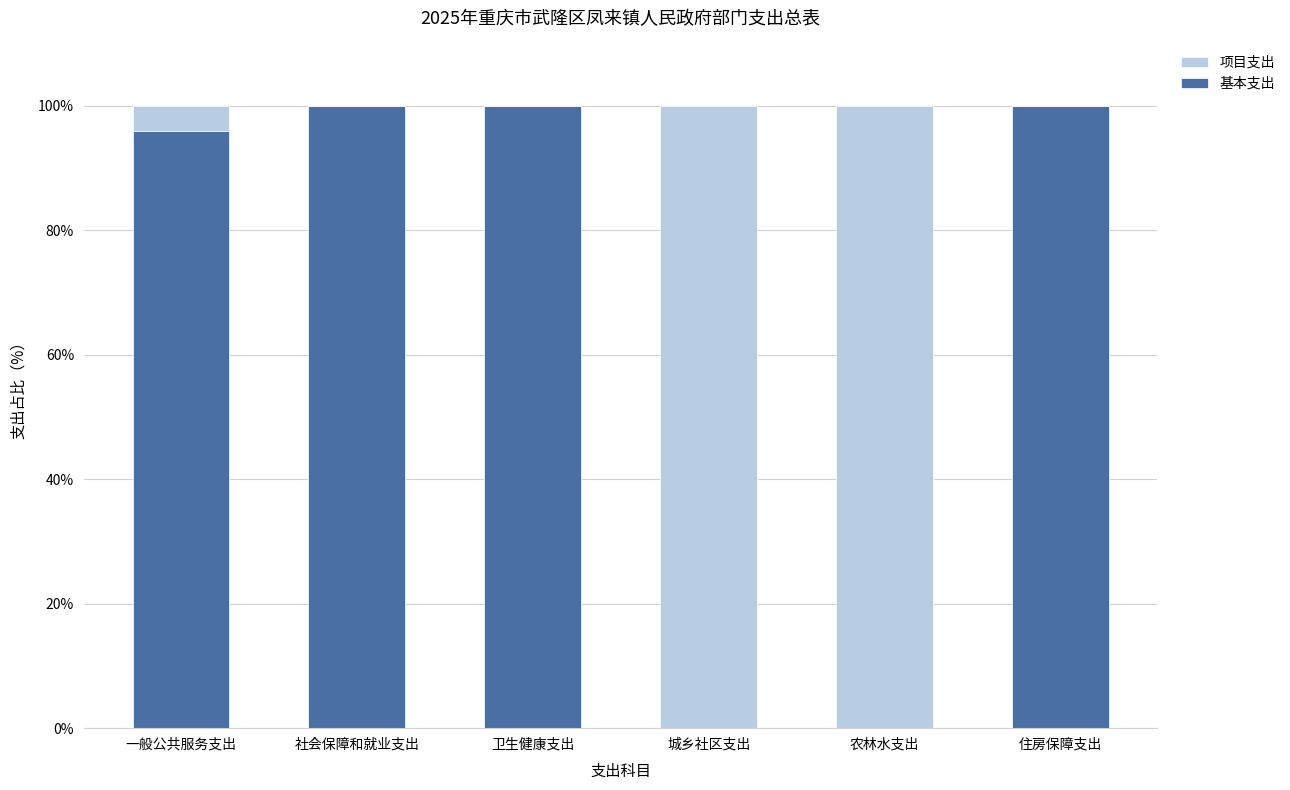

Where is 基本支出 nearest to the value 50?

一般公共服务支出